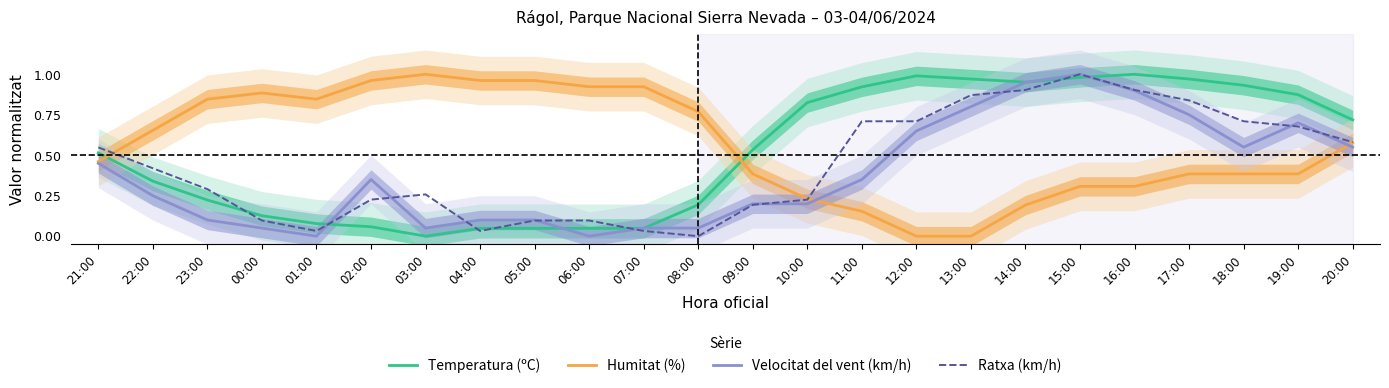

Between 23:00 and 11:00, which is larger?

11:00